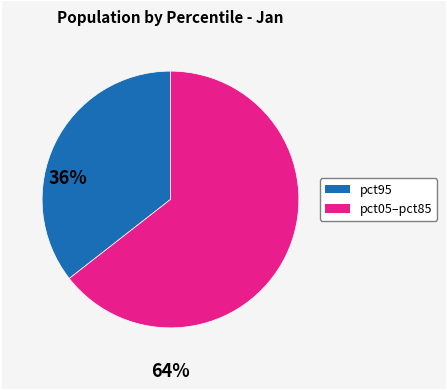

Is there any slice that represents more than half of the pie?

Yes